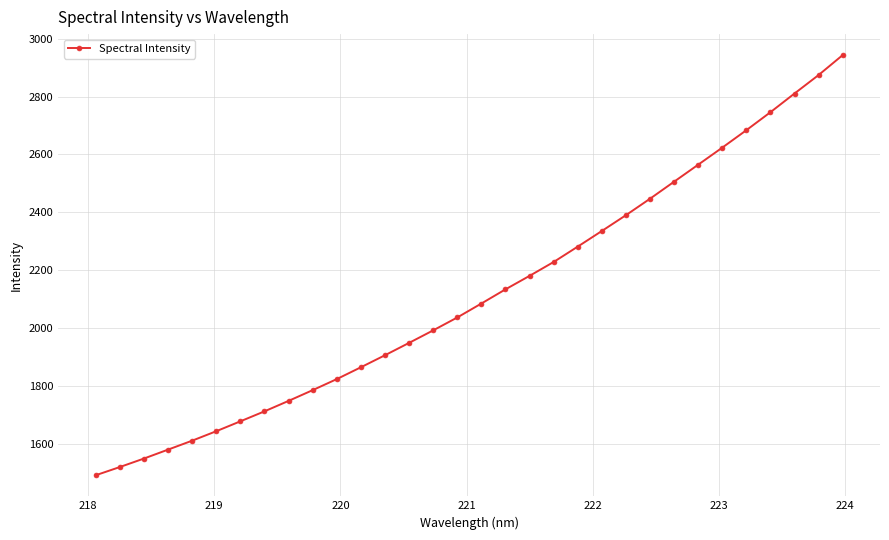

What is the average value?

2116.6